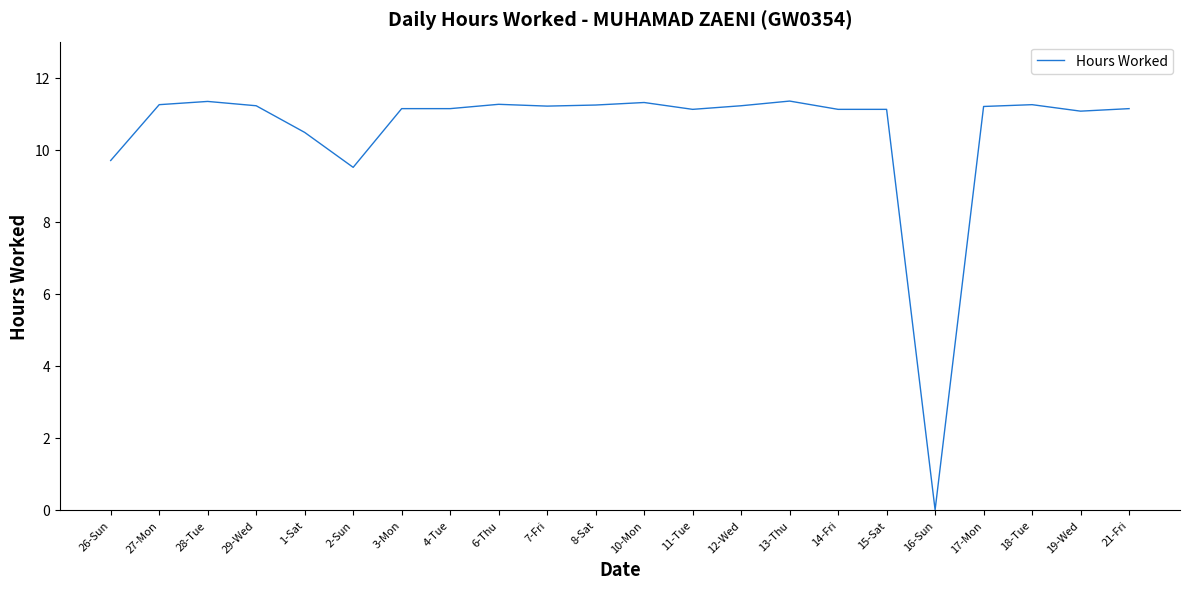

The value at 7-Fri is 15.5. True or false?

False